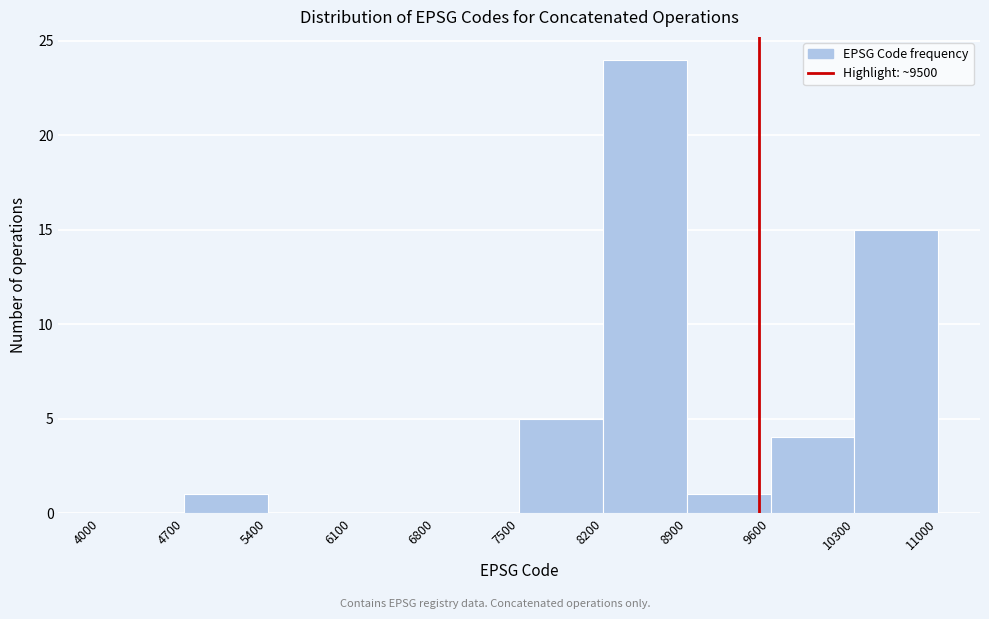

Reading left to right, list every bar in this chart as the range it spans on the x-axis followed by its height. The values are not printed on the chart, so give them approximately, as read against the axis.

4000 to 4700: 0
4700 to 5400: 1
5400 to 6100: 0
6100 to 6800: 0
6800 to 7500: 0
7500 to 8200: 5
8200 to 8900: 24
8900 to 9600: 1
9600 to 10300: 4
10300 to 11000: 15